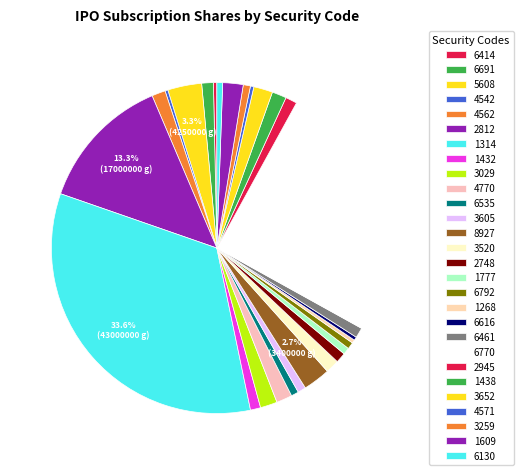

Combined, what portion of the pie is 1777 and 6616?

1.0%